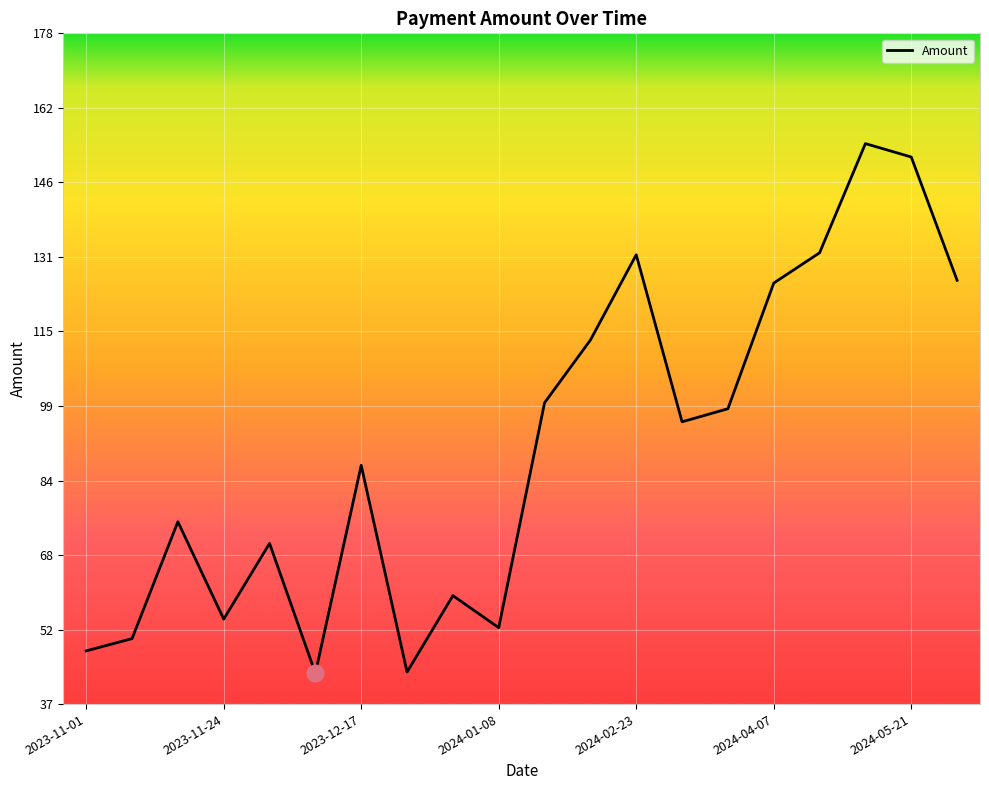

What is the difference between the maximum and minimum values?

111.2